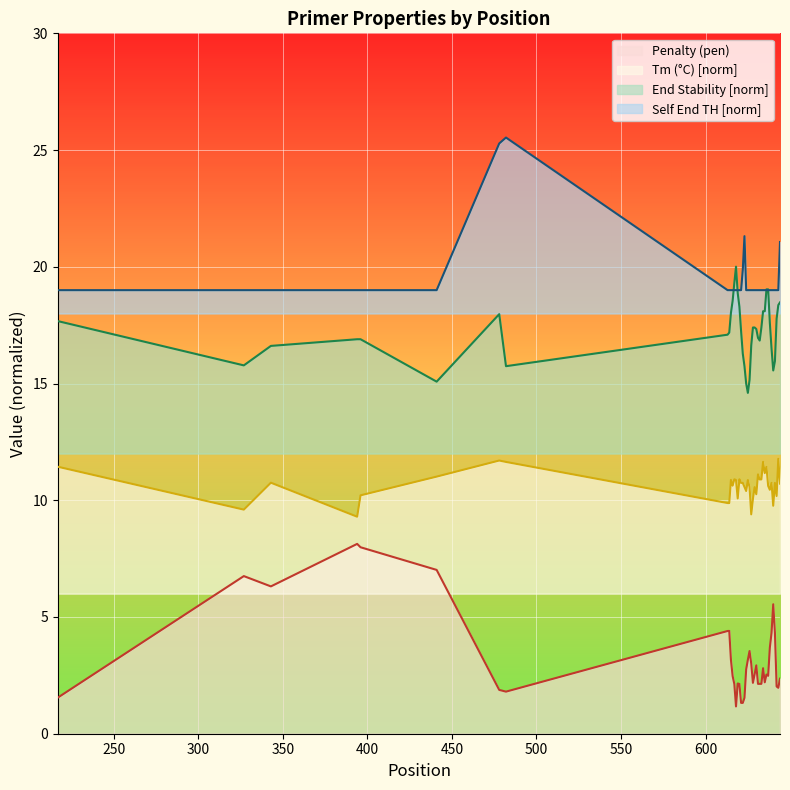

What is the total value across all series at 639?

50.6